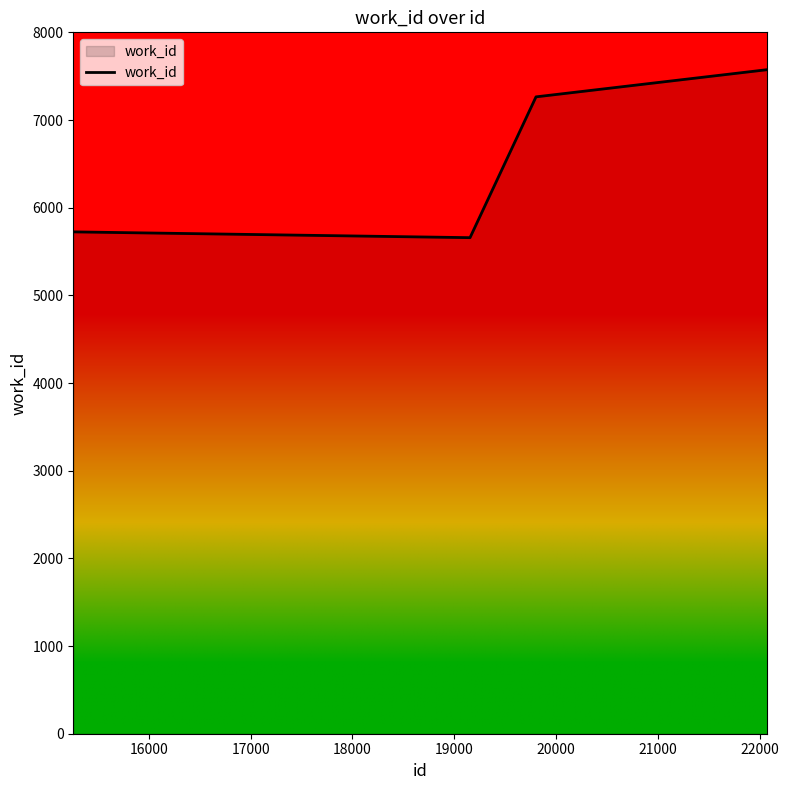

What is the smallest value displayed?

5658